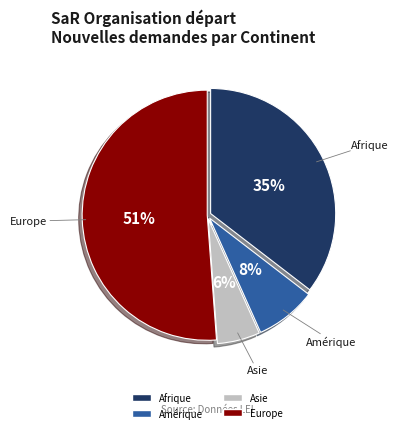

Is there a majority slice in this chart?

Yes